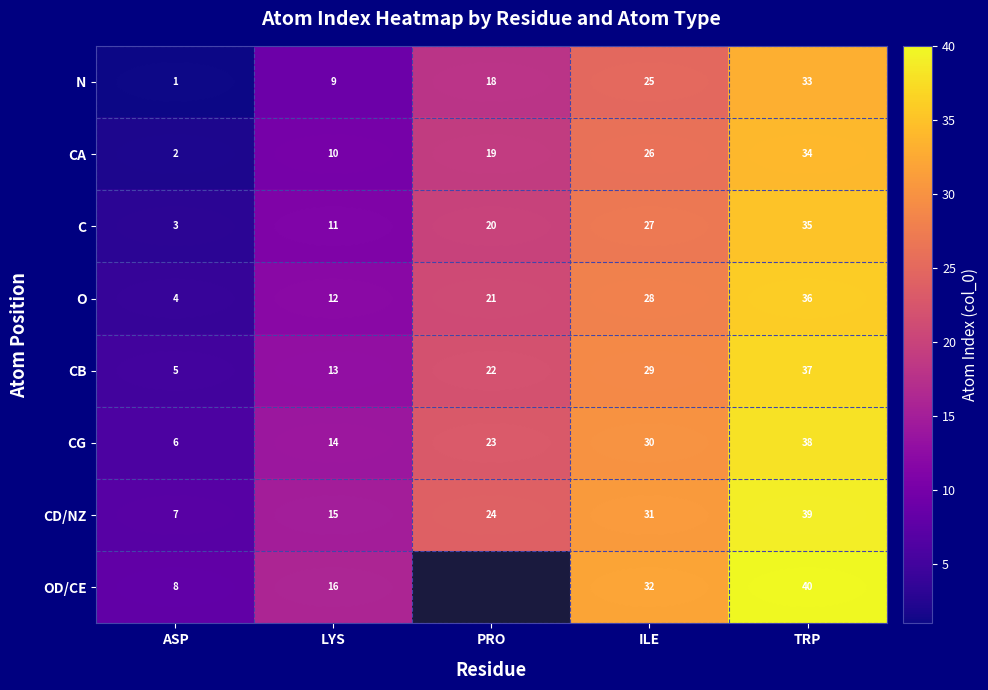

What is the sum of the C values at ASP and ILE?

30